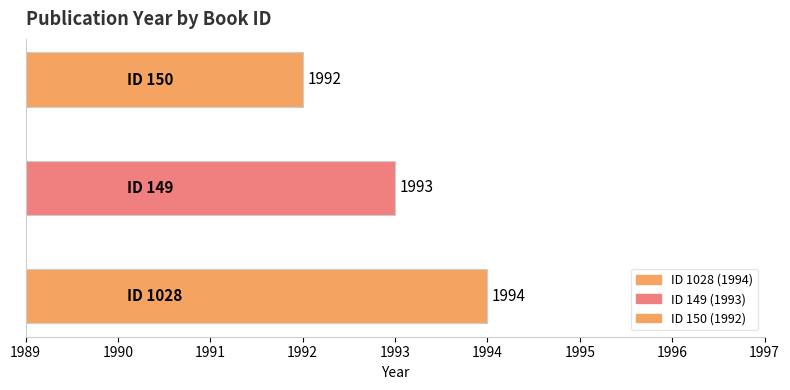

What is the difference between the second highest and minimum values?

1